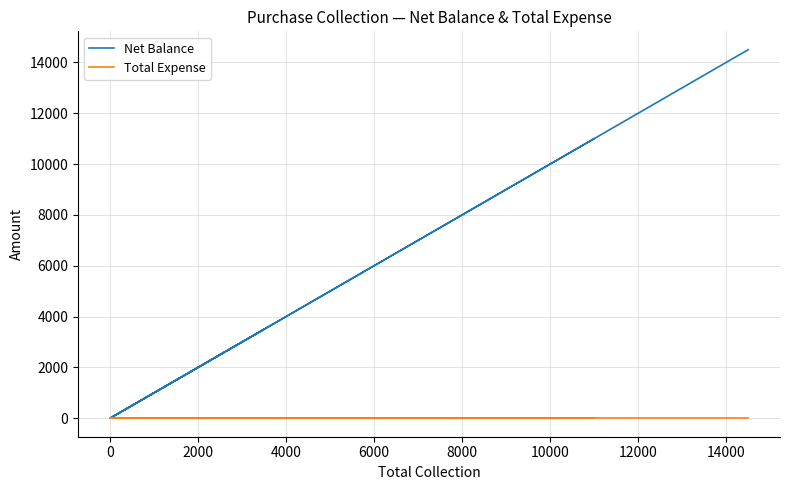

What position from the left is 0?

2